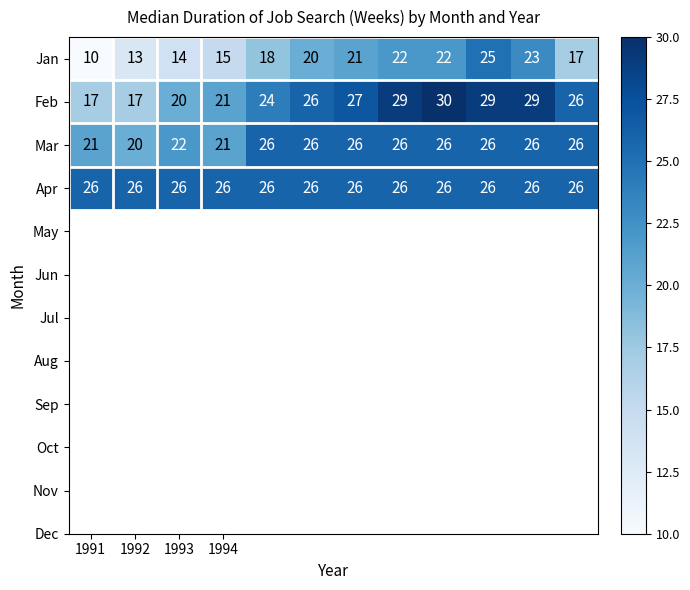

What is the average value of the Jan series?

18